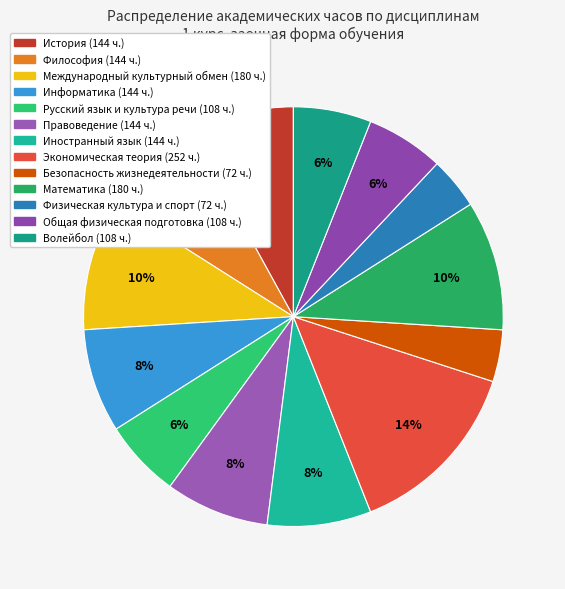

How many segments does this pie chart have?

13